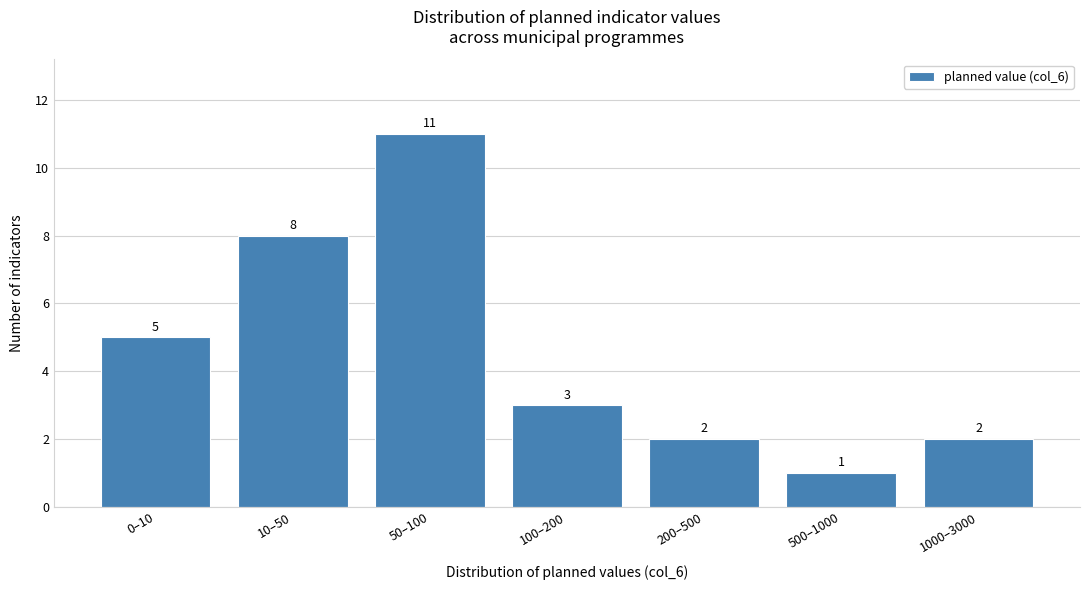

Reading left to right, extract all data points from this chart.

0–10=5	10–50=8	50–100=11	100–200=3	200–500=2	500–1000=1	1000–3000=2